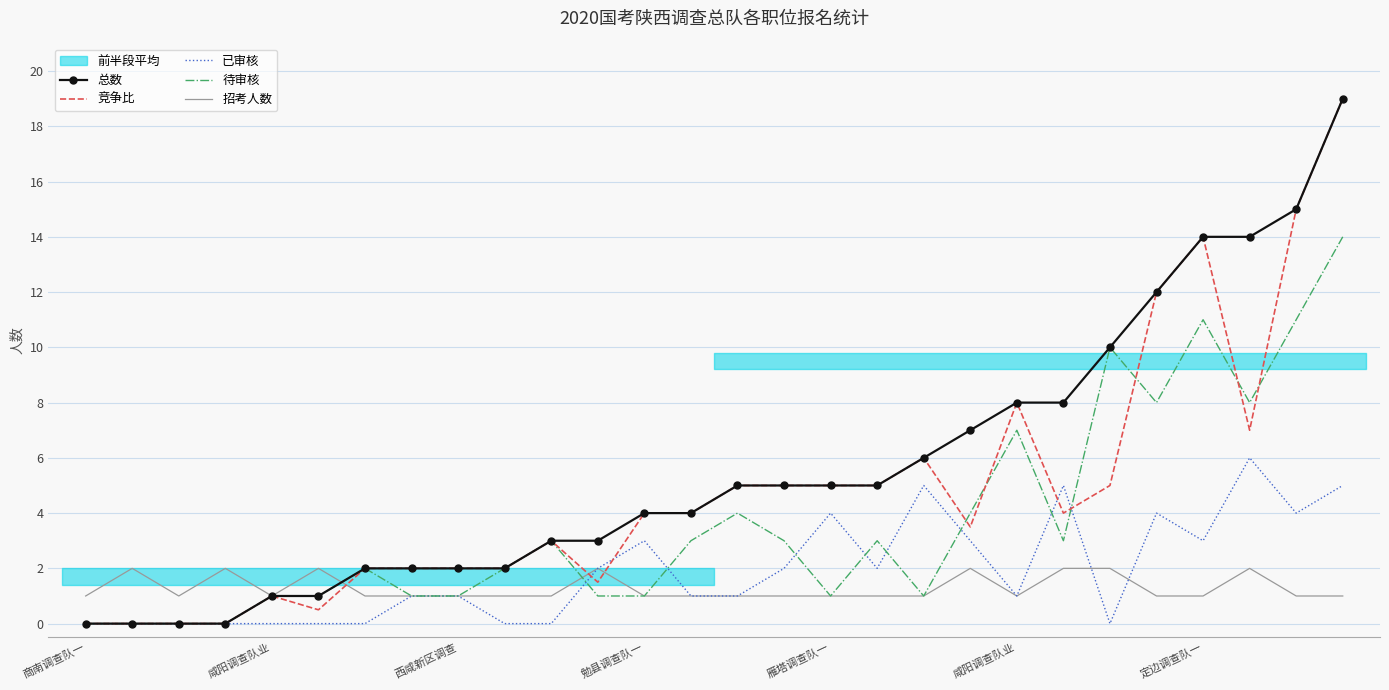

Where is 总数 nearest to the value 9?

咸阳调查队业